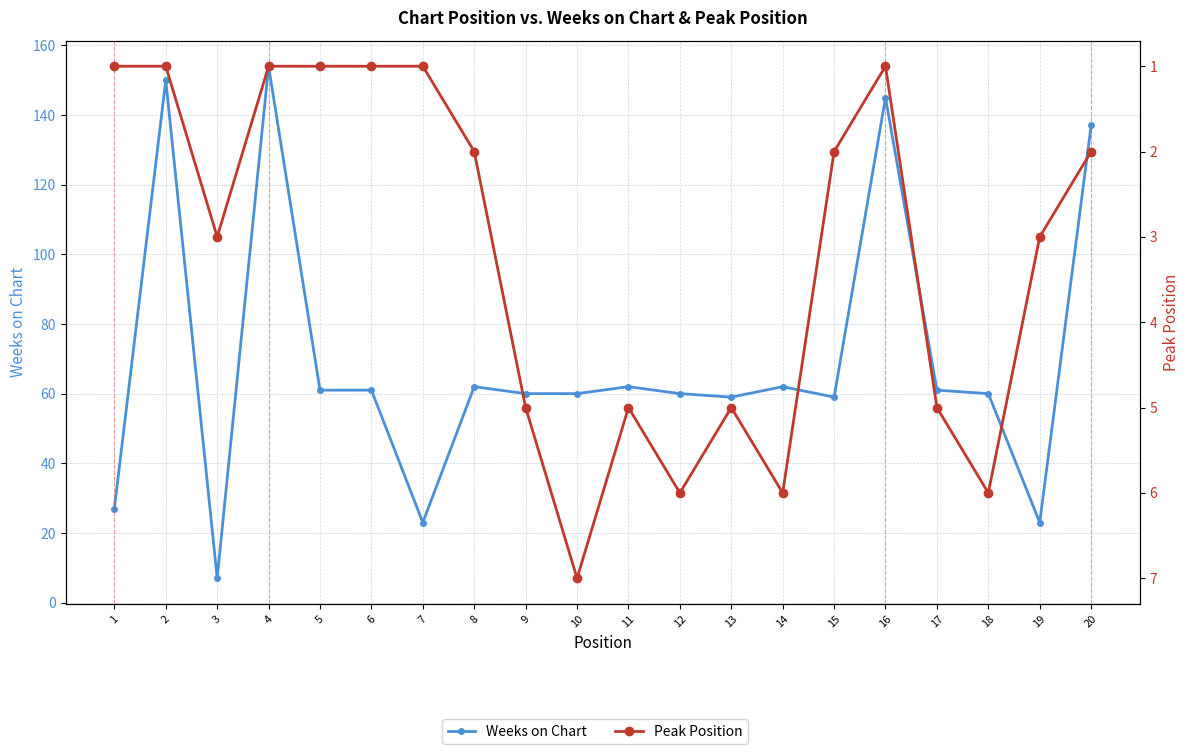

What is the greatest value displayed?

154